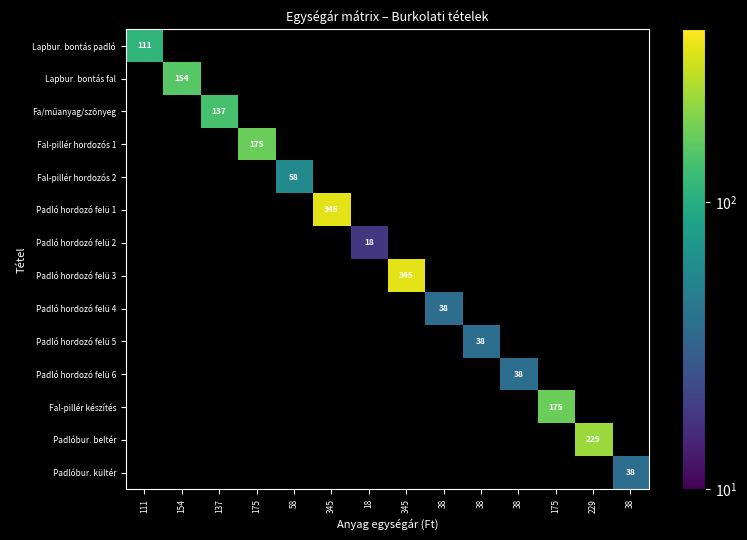

How many values in Padló hordozó felü 1 are above zero?

1